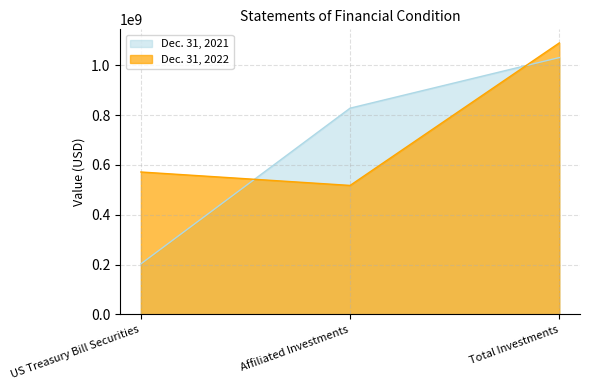

What are all the series names shown in the legend?

Dec. 31, 2021, Dec. 31, 2022